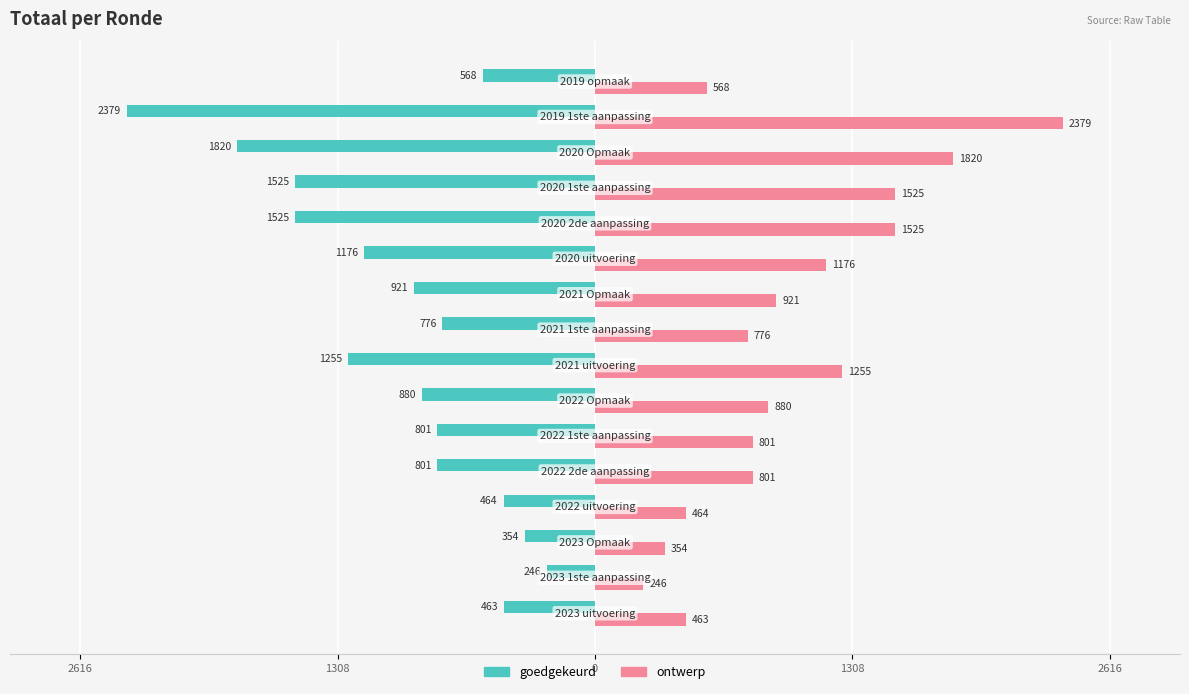

What is the difference between the maximum and minimum values in the goedgekeurd series?

2133